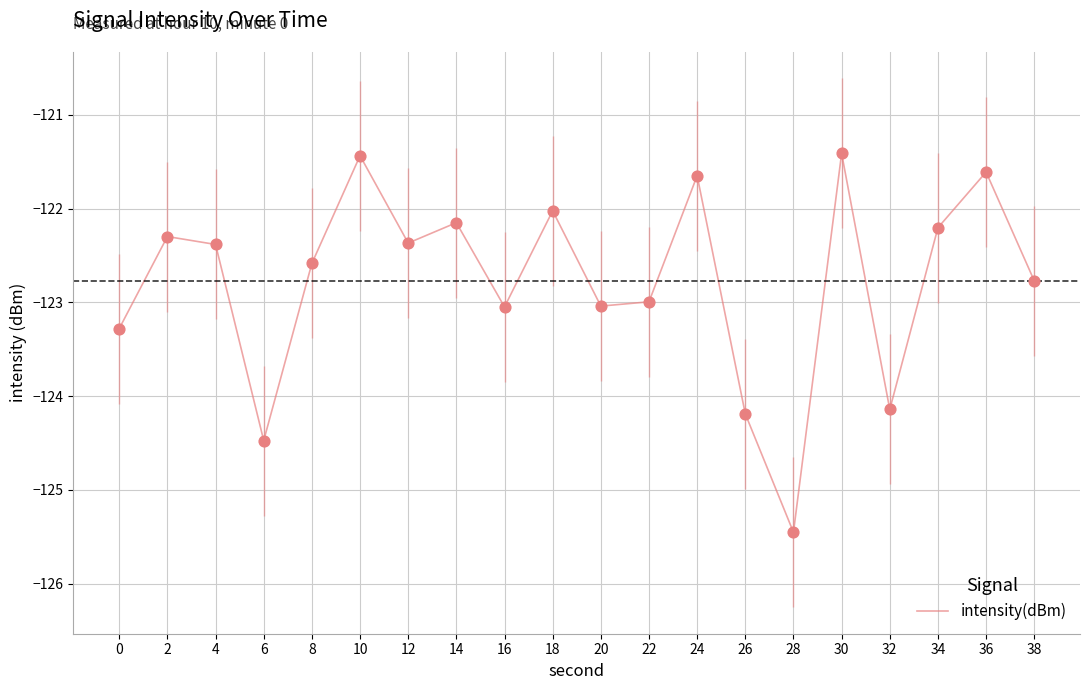

Which has a higher value, 38 or 10?

10